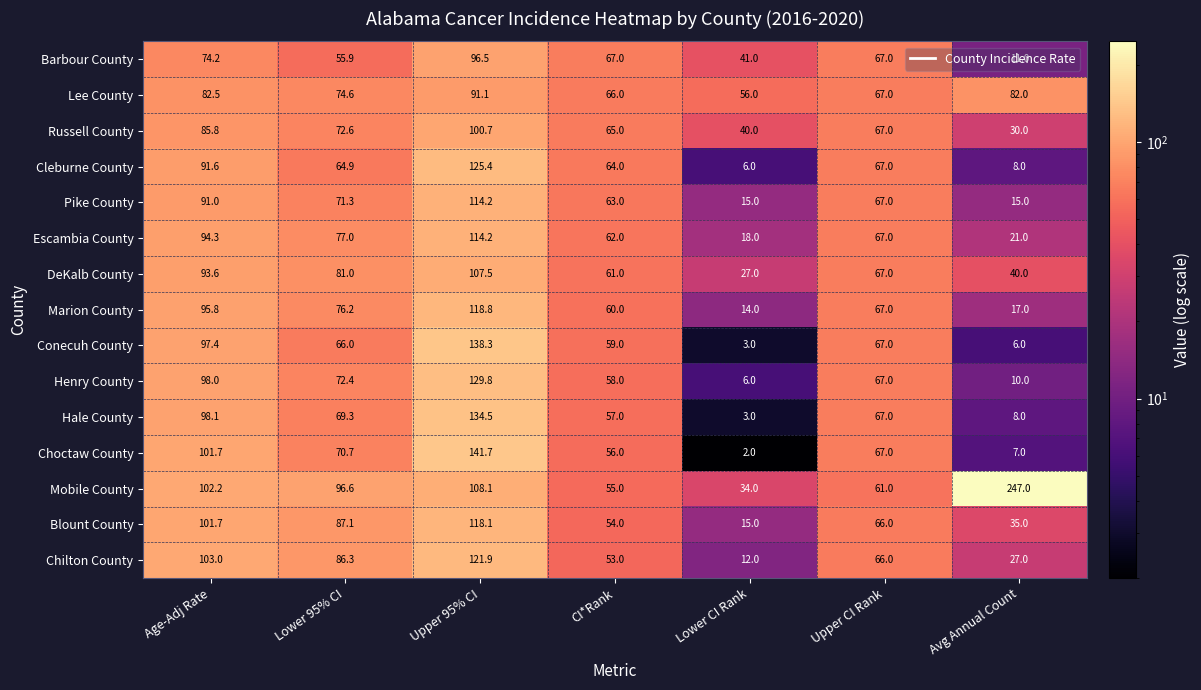

What is the greatest value displayed?

247.0